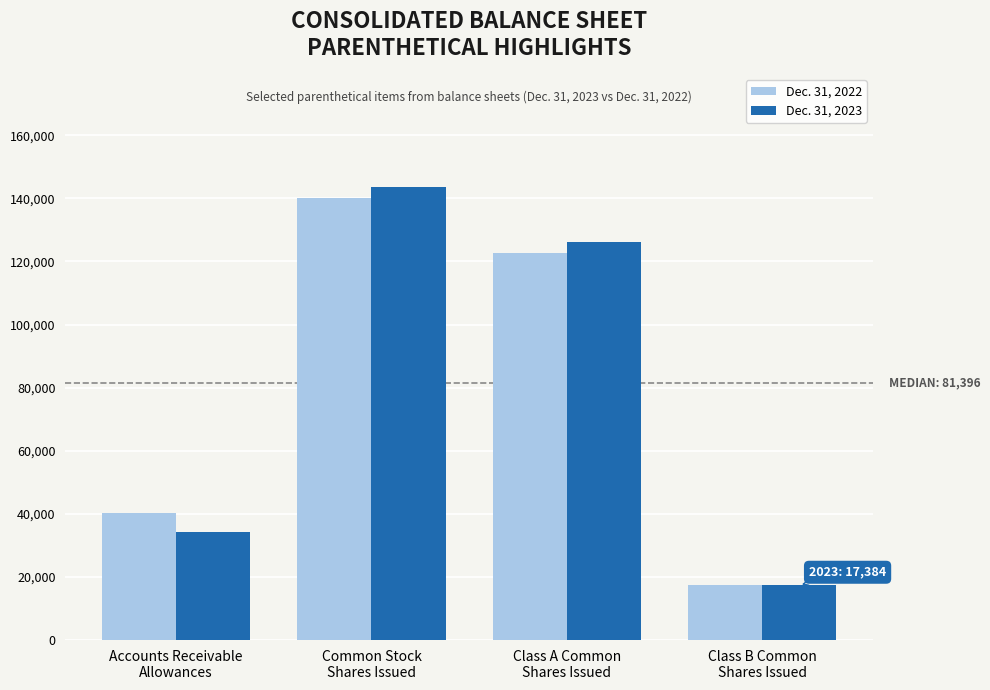

Reading left to right, what are all the values shown in this chart?

Dec. 31, 2022: Accounts Receivable
Allowances=40191	Common Stock
Shares Issued=140027	Class A Common
Shares Issued=122602	Class B Common
Shares Issued=17425
Dec. 31, 2023: Accounts Receivable
Allowances=34127	Common Stock
Shares Issued=143502	Class A Common
Shares Issued=126118	Class B Common
Shares Issued=17384